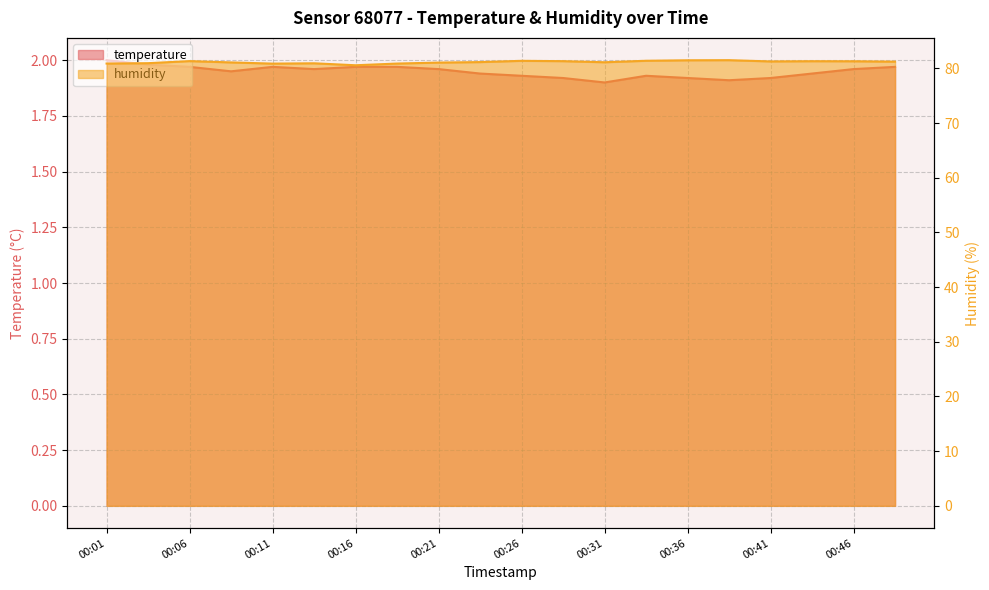

What are all the series names shown in the legend?

temperature, humidity